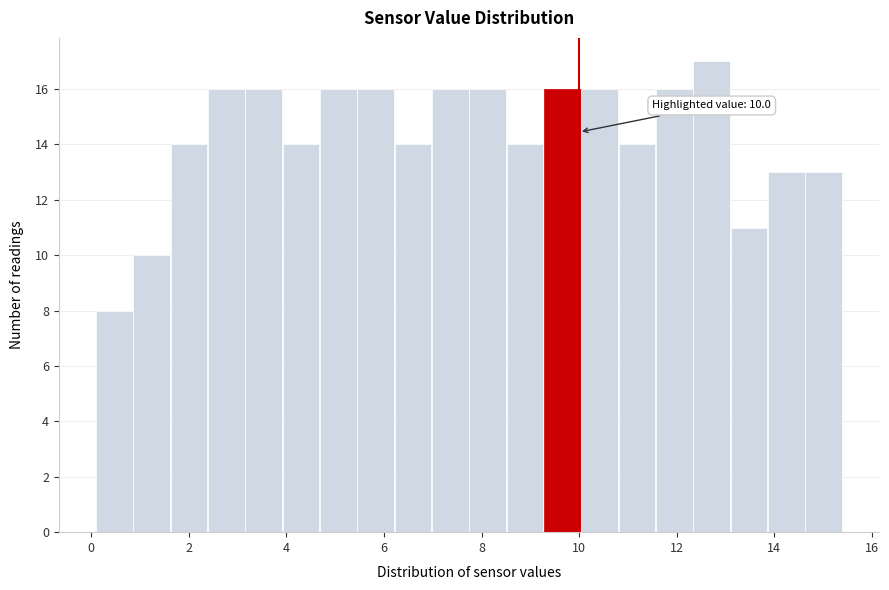

Read against the x-axis, roughly where is the centre of the tallest bar?

12.8